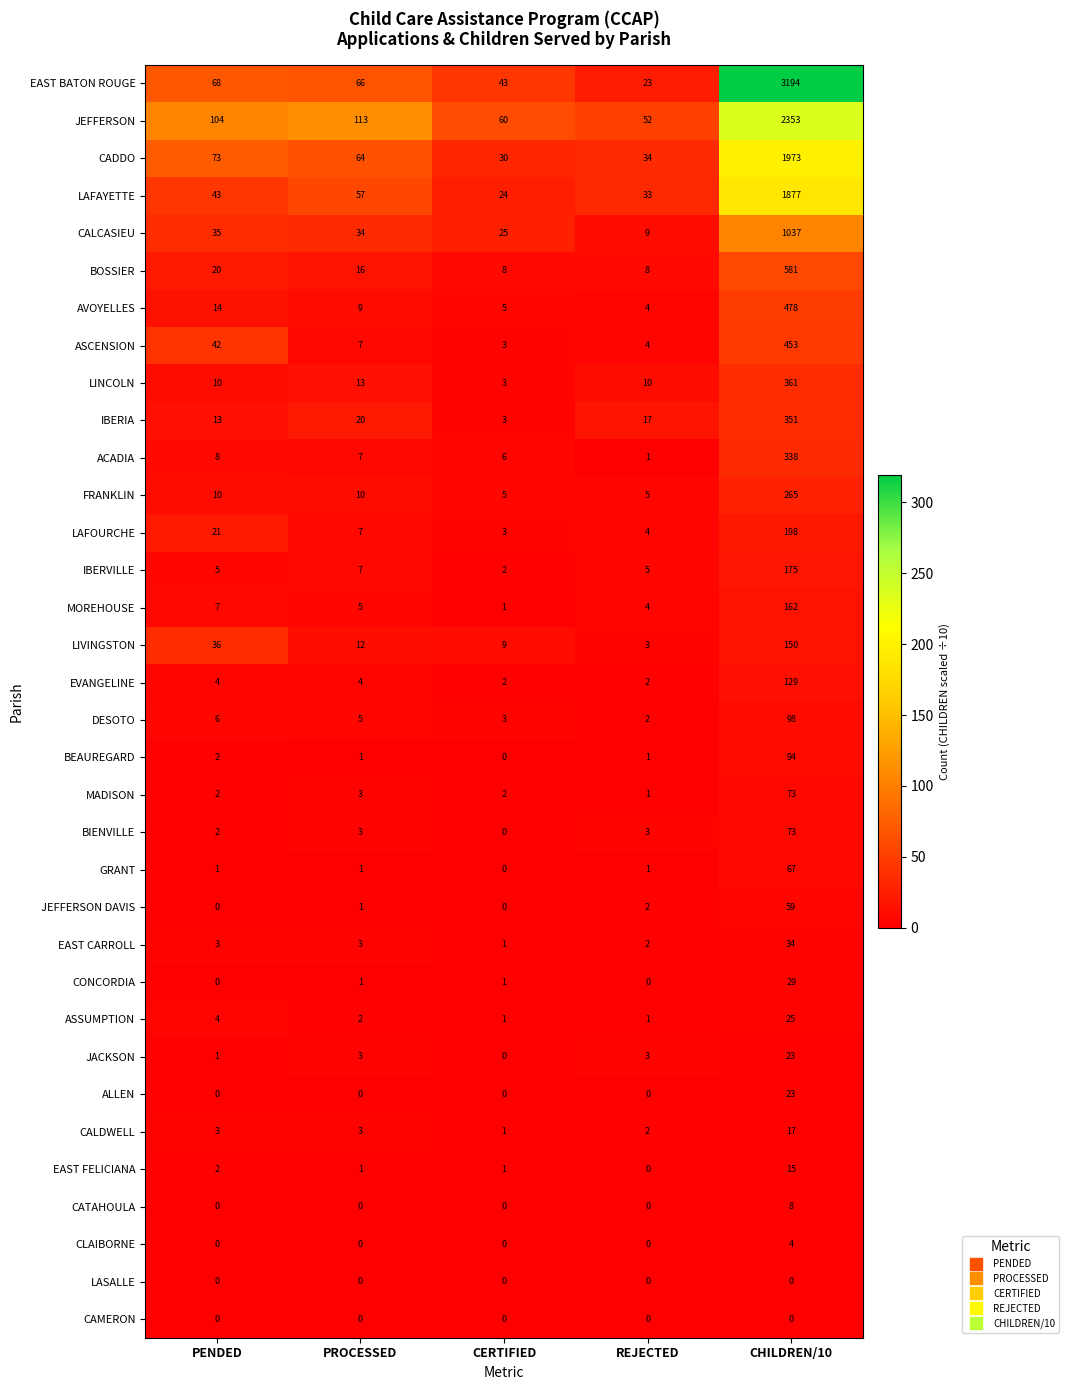

Count the CATAHOULA values in the range 0 to 1.

4